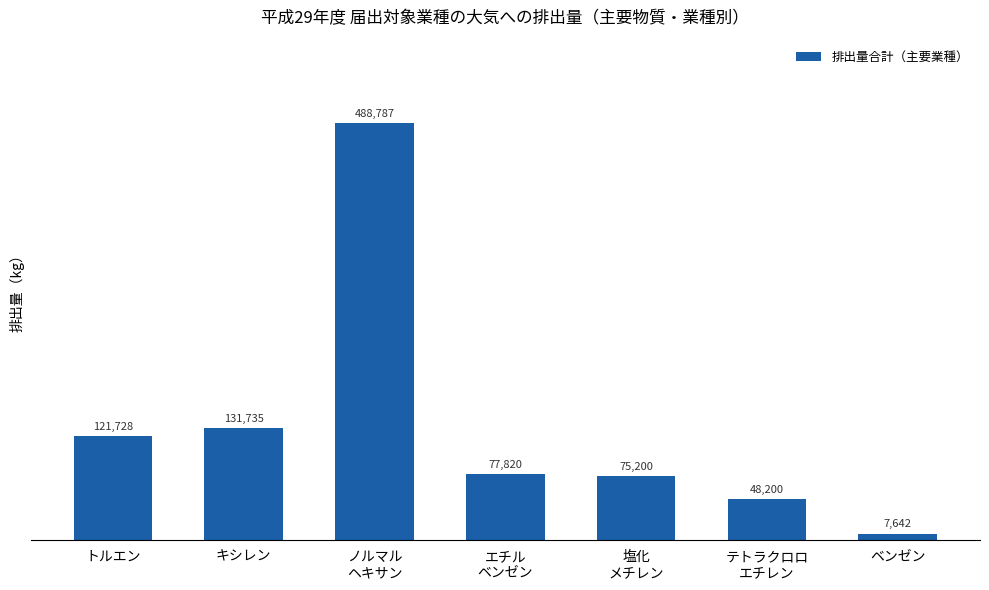

List the labels in order of value, smallest first.

ベンゼン, テトラクロロ
エチレン, 塩化
メチレン, エチル
ベンゼン, トルエン, キシレン, ノルマル
ヘキサン